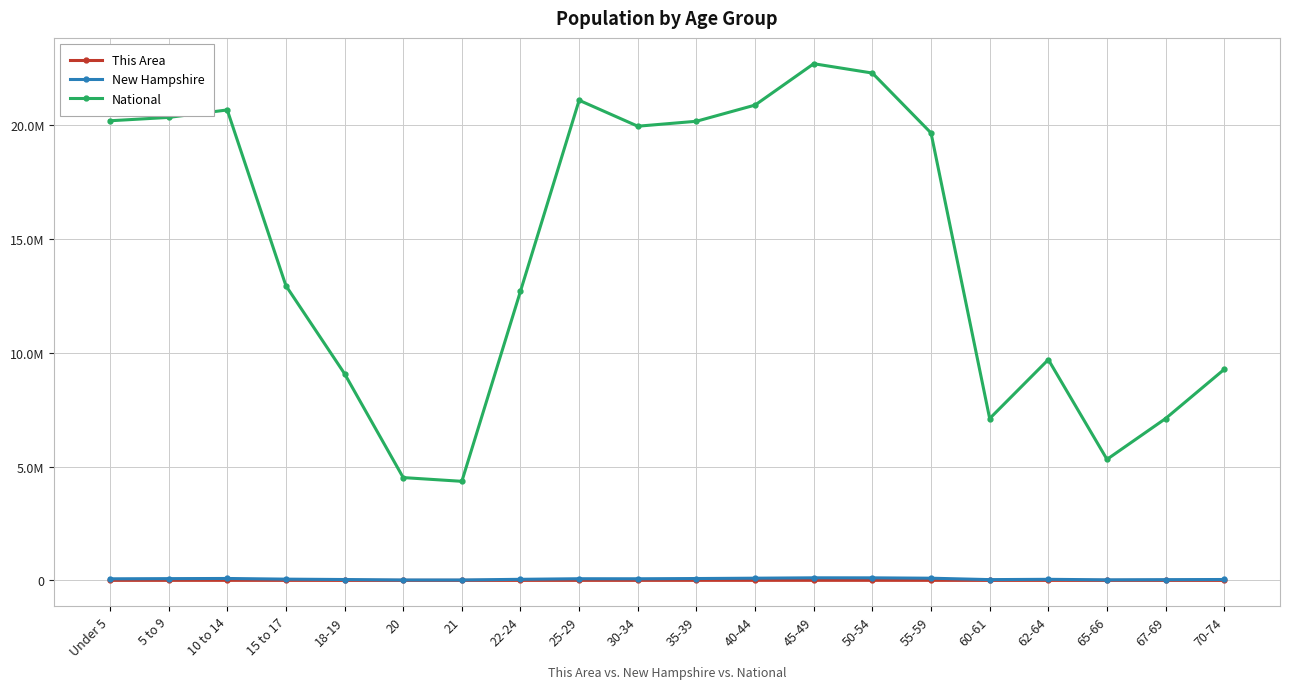

What are all the series names shown in the legend?

This Area, New Hampshire, National